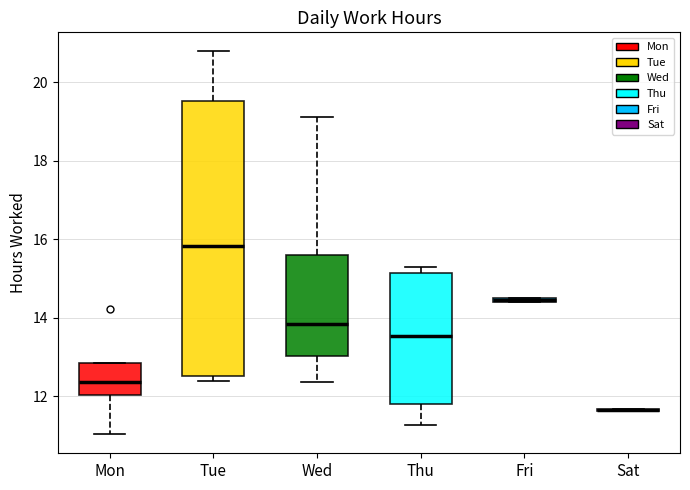

Comparing the boxes themselves (not the whiskers), which one is the tallest?

Tue